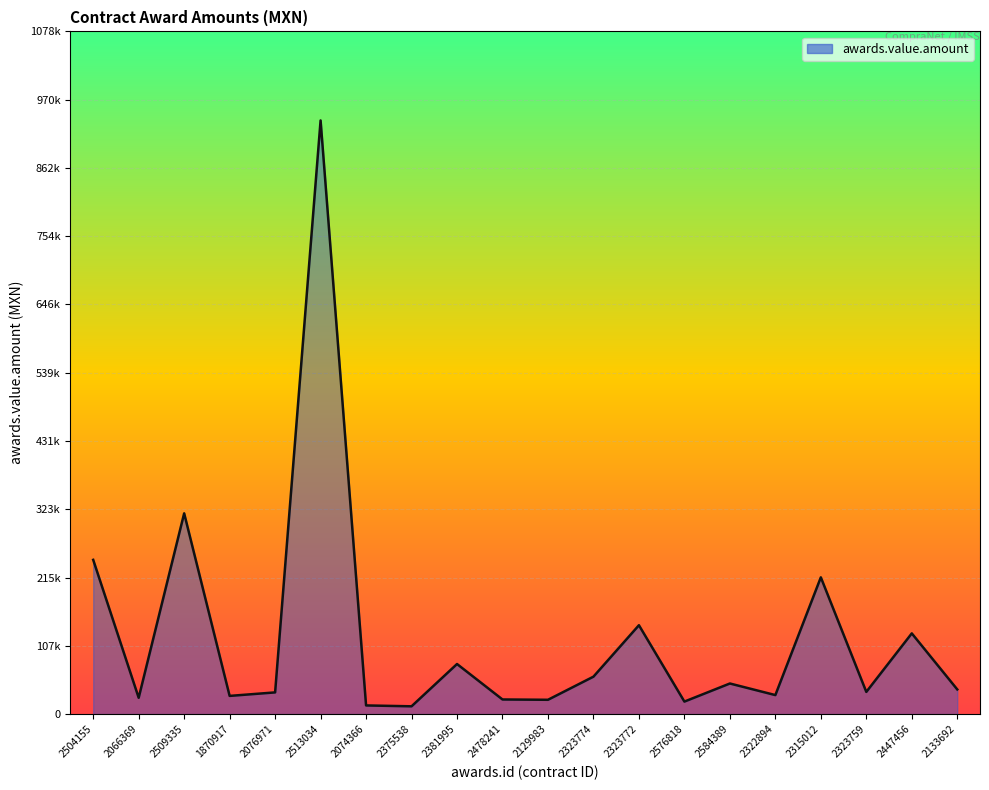

Is this an area chart (filled region under the line)?

Yes